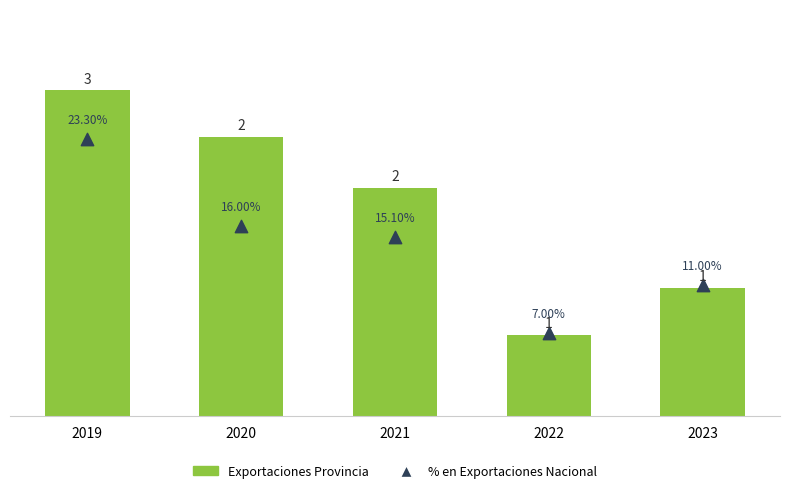

Which series has the largest total across all categories?

Exportaciones Provincia